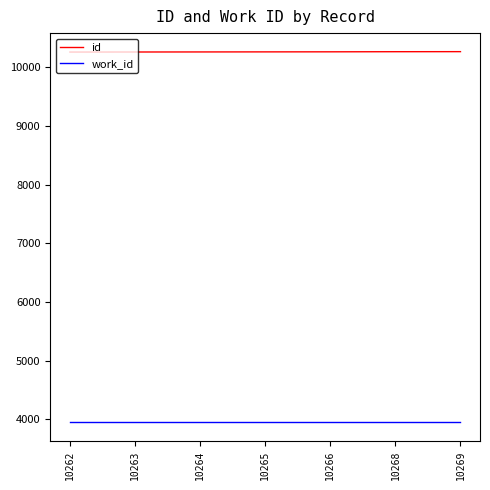

True or false: work_id and id cross at least once.

False